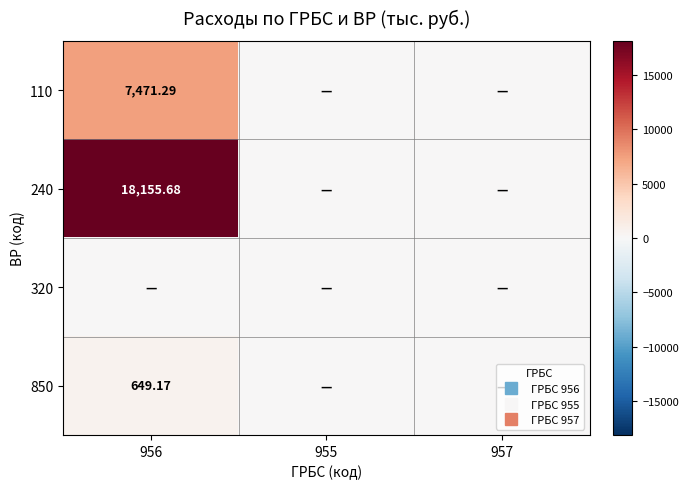

Which series has the widest spread of values?

240